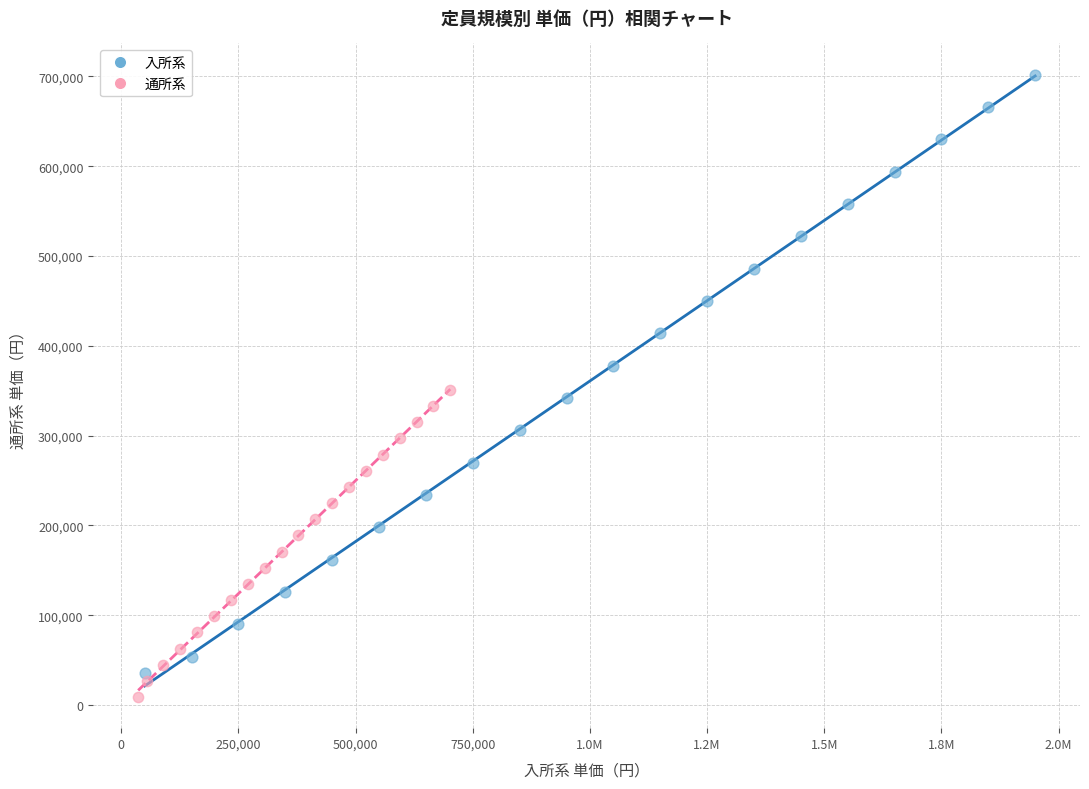

Which series contains the highest Y value?

入所系